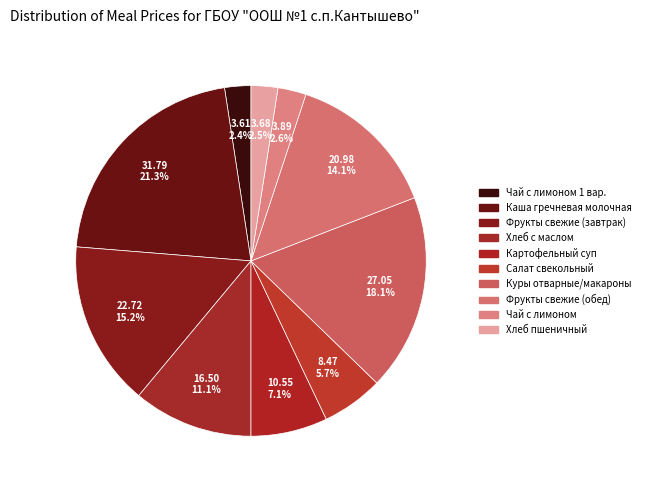

What is the change in value from Куры отварные/макароны to Чай с лимоном?

-23.2